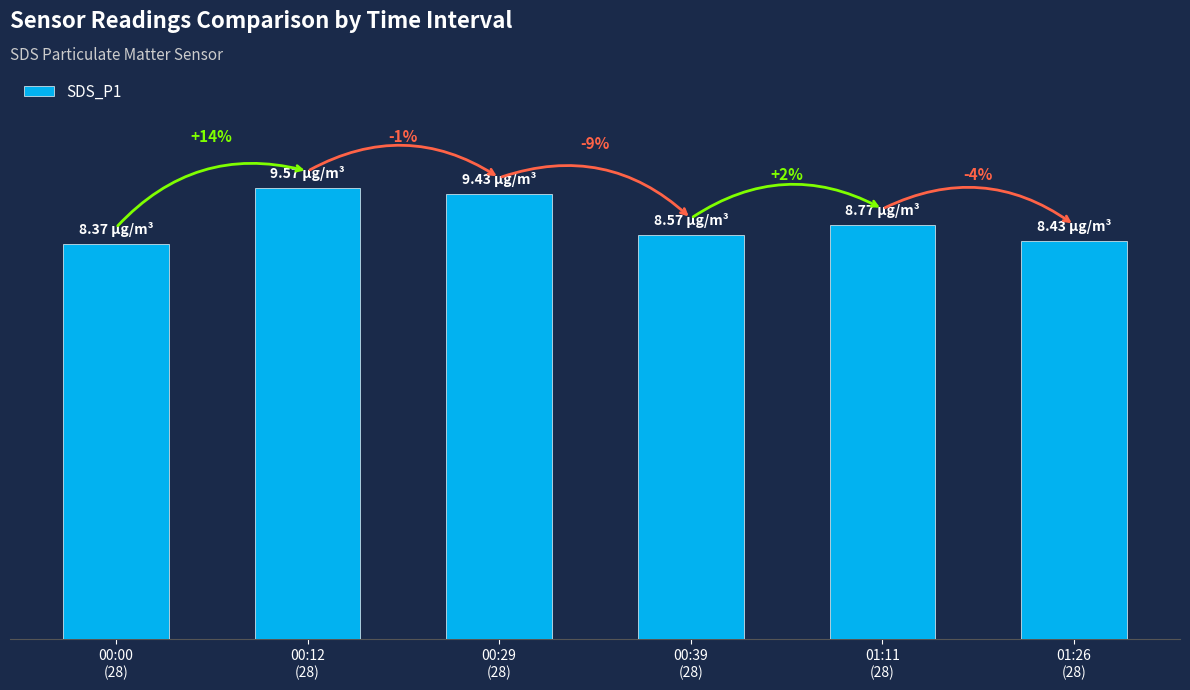

Does the chart contain any negative values?

No